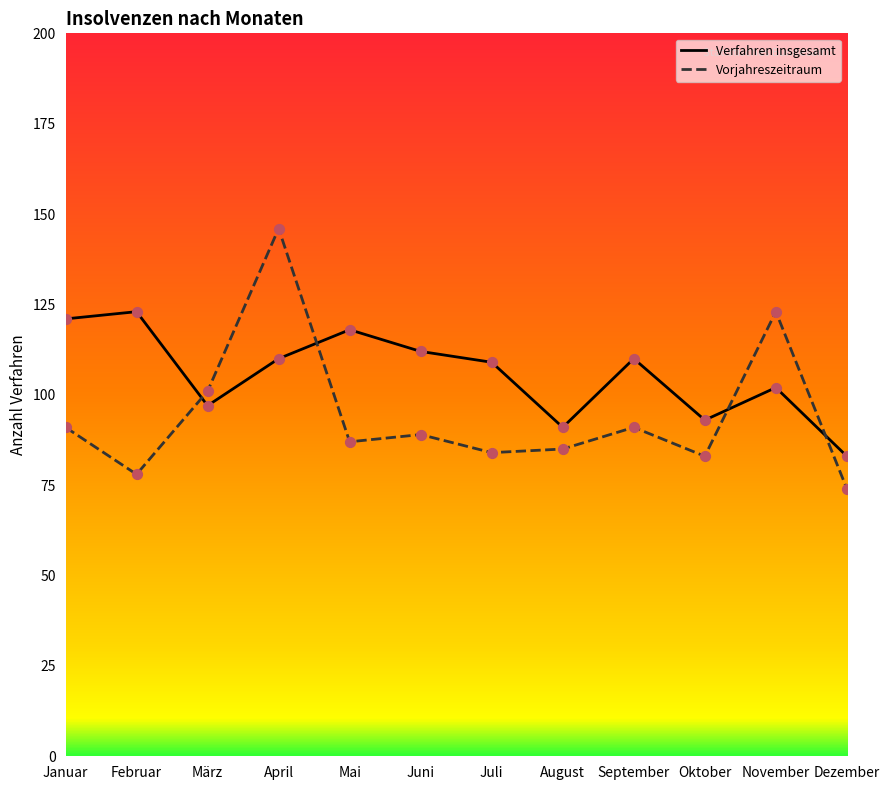

What is the total value across all series at Oktober?

176